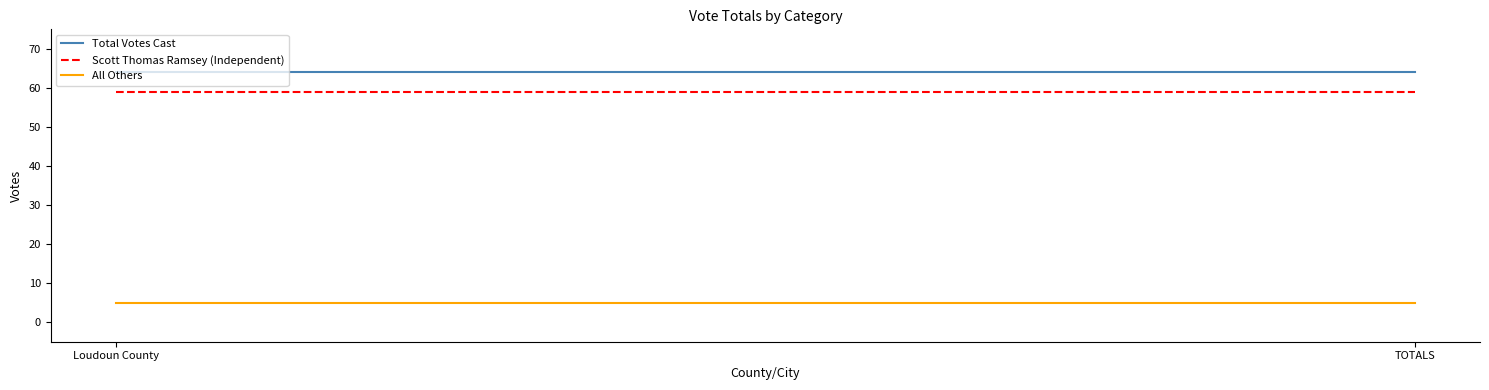

Reading left to right, what are all the values shown in this chart?

Total Votes Cast: 64	64
Scott Thomas Ramsey (Independent): 59	59
All Others: 5	5